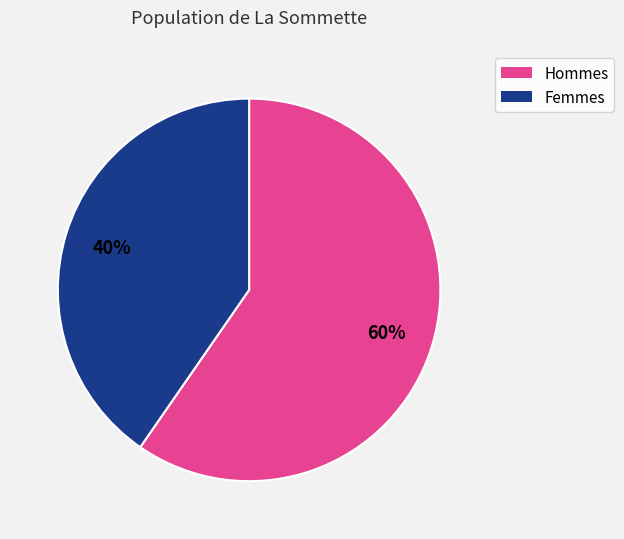

To the nearest percent, what percentage of the pie is Femmes?

40%